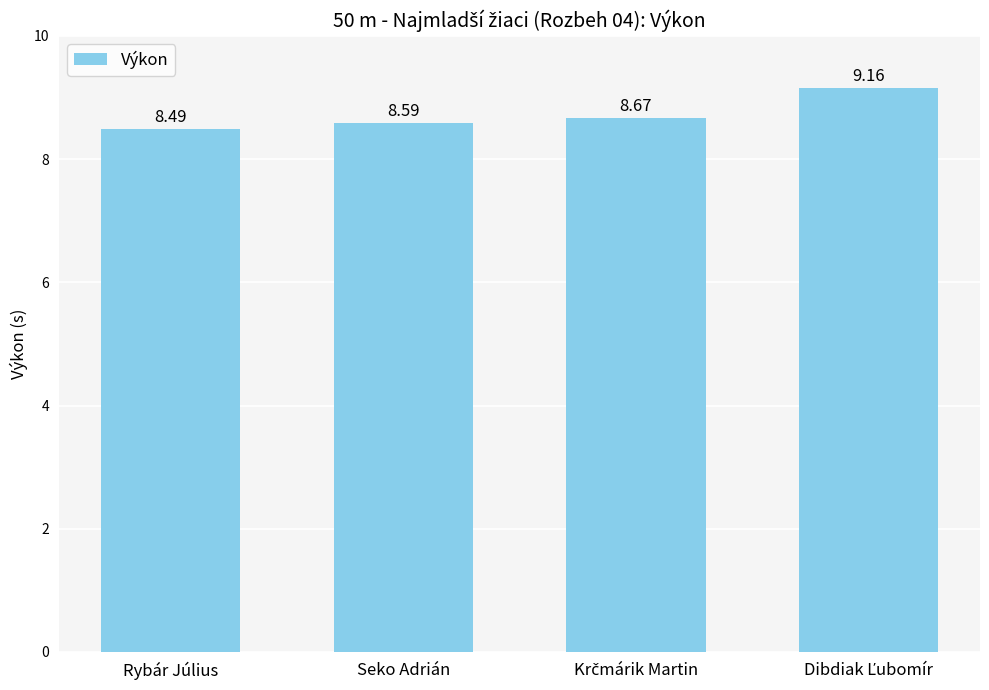

What is the sum of all values?

34.9